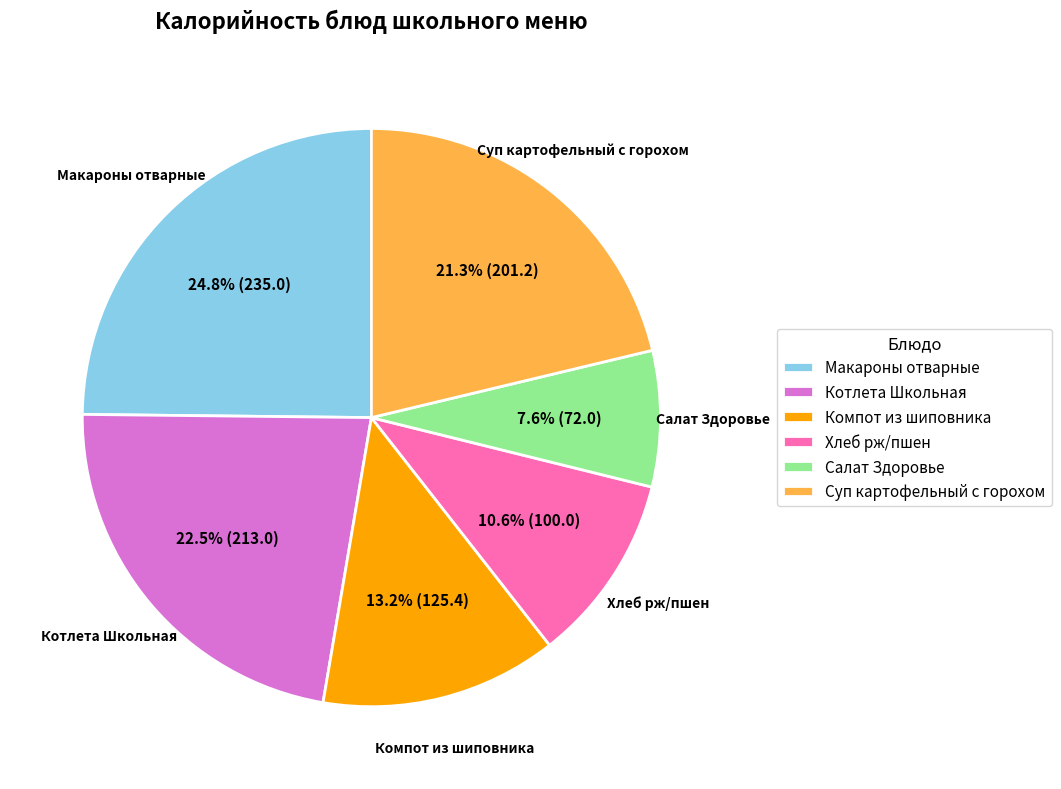

Between Макароны отварные and Салат Здоровье, which is larger?

Макароны отварные